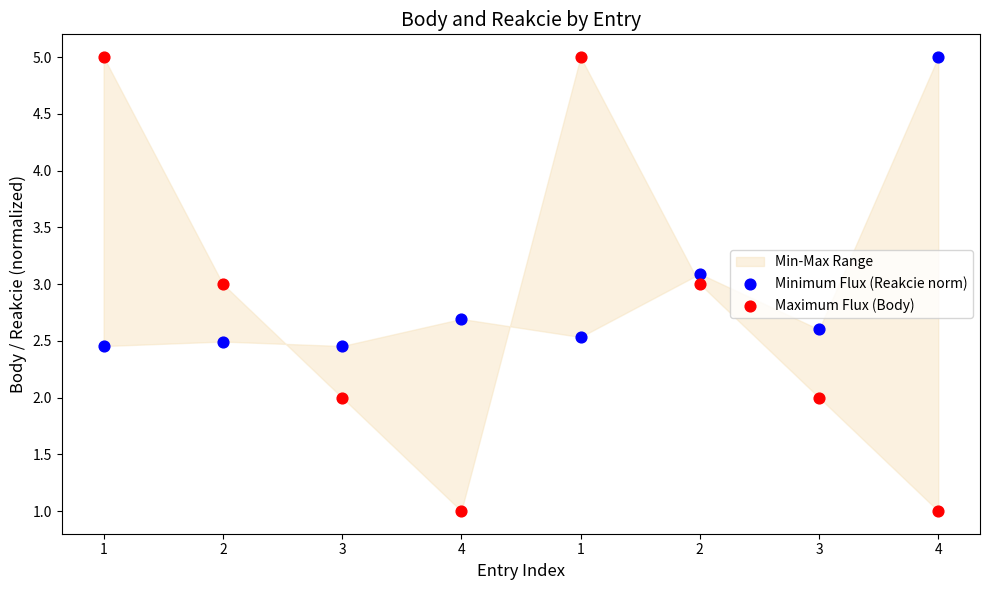

Across all data points, what is the range of Y values (max minus min)?

4.0